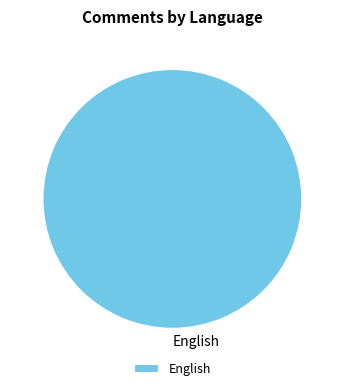

Rank the categories by value from highest to lowest.

English